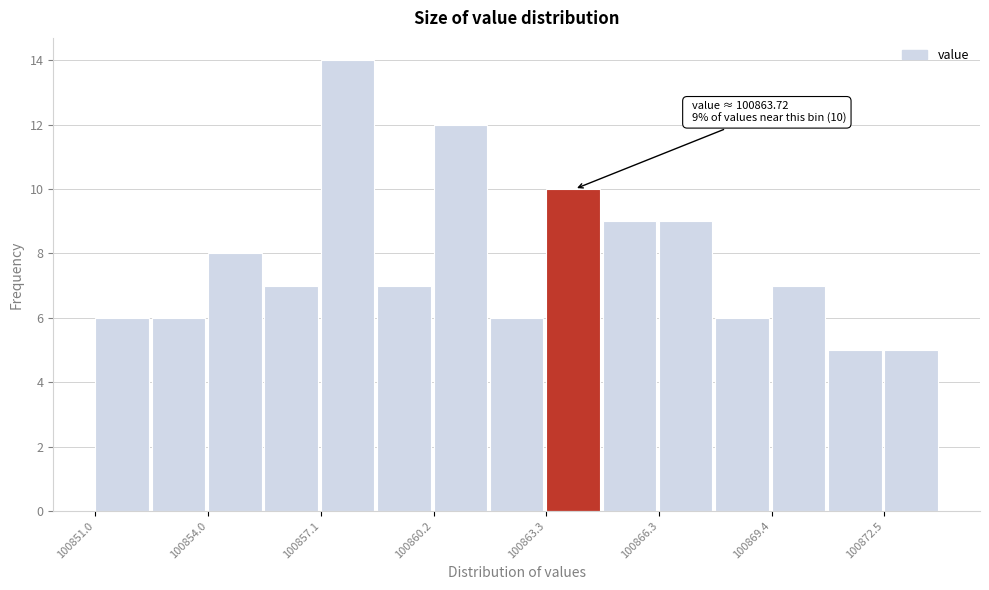

Read against the x-axis, roughly where is the centre of the tallest bar?

100858.0